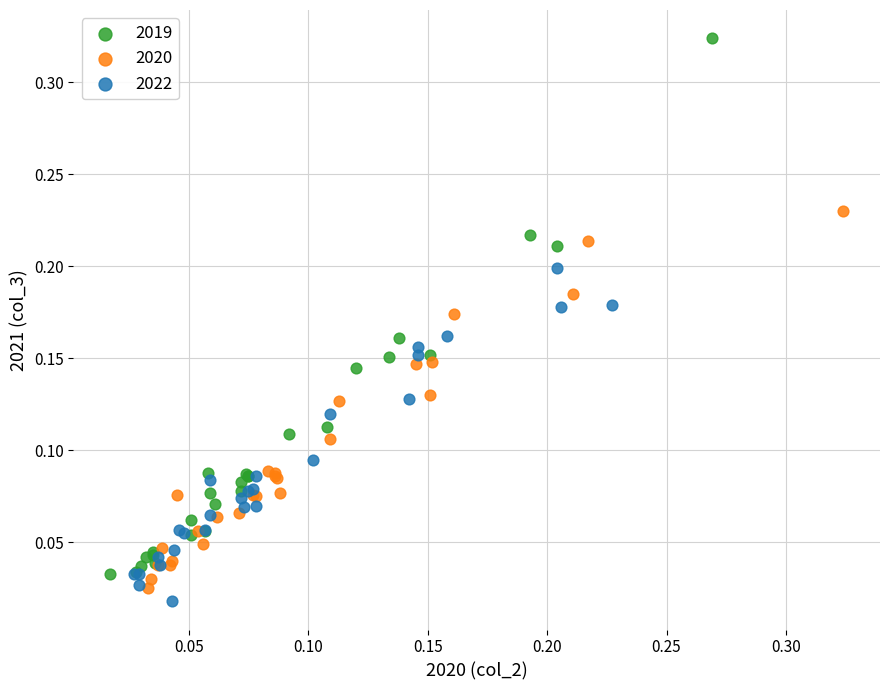

What are all the series names shown in the legend?

2019, 2020, 2022